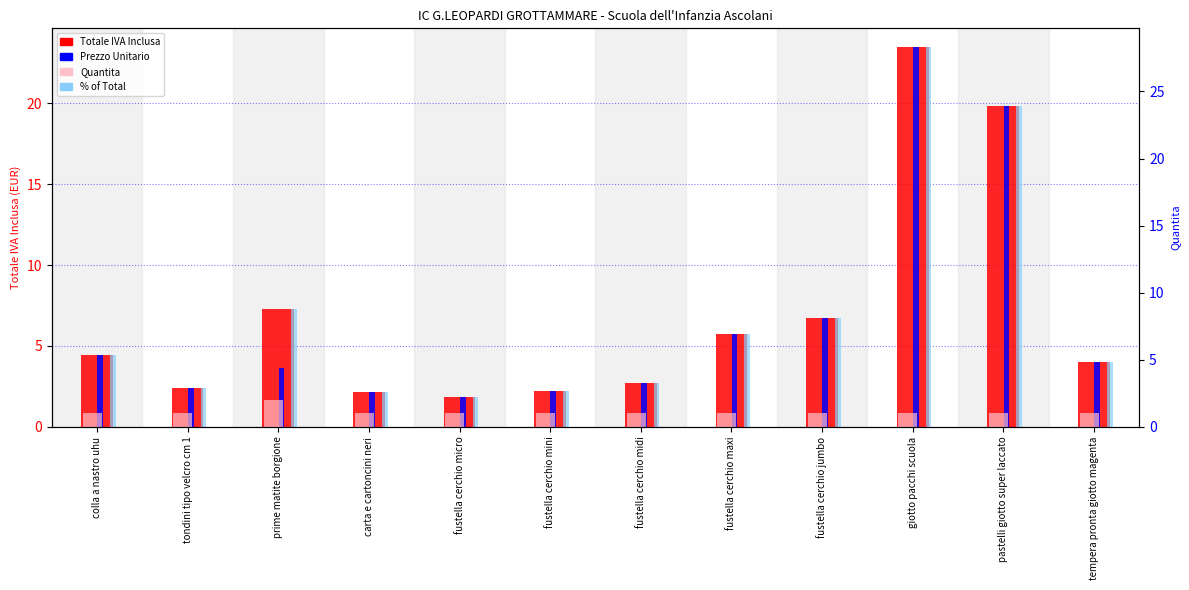

Reading left to right, what are all the values shown in this chart?

Totale IVA Inclusa: colla a nastro uhu=4.5	tondini tipo velcro cm 1=2.4	prime matite borgione=7.3	carta e cartoncini neri=2.1	fustella cerchio micro=1.8	fustella cerchio mini=2.2	fustella cerchio midi=2.7	fustella cerchio maxi=5.7	fustella cerchio jumbo=6.7	giotto pacchi scuola=23.4	pastelli giotto super laccato=19.9	tempera pronta giotto magenta=4.0
Prezzo Unitario: colla a nastro uhu=4.5	tondini tipo velcro cm 1=2.4	prime matite borgione=3.6	carta e cartoncini neri=2.1	fustella cerchio micro=1.8	fustella cerchio mini=2.2	fustella cerchio midi=2.7	fustella cerchio maxi=5.7	fustella cerchio jumbo=6.7	giotto pacchi scuola=23.4	pastelli giotto super laccato=19.9	tempera pronta giotto magenta=4.0
Quantita: colla a nastro uhu=1.0	tondini tipo velcro cm 1=1.0	prime matite borgione=2.0	carta e cartoncini neri=1.0	fustella cerchio micro=1.0	fustella cerchio mini=1.0	fustella cerchio midi=1.0	fustella cerchio maxi=1.0	fustella cerchio jumbo=1.0	giotto pacchi scuola=1.0	pastelli giotto super laccato=1.0	tempera pronta giotto magenta=1.0
% of Total: colla a nastro uhu=5.4	tondini tipo velcro cm 1=2.9	prime matite borgione=8.8	carta e cartoncini neri=2.6	fustella cerchio micro=2.2	fustella cerchio mini=2.7	fustella cerchio midi=3.3	fustella cerchio maxi=6.9	fustella cerchio jumbo=8.1	giotto pacchi scuola=28.3	pastelli giotto super laccato=23.9	tempera pronta giotto magenta=4.8